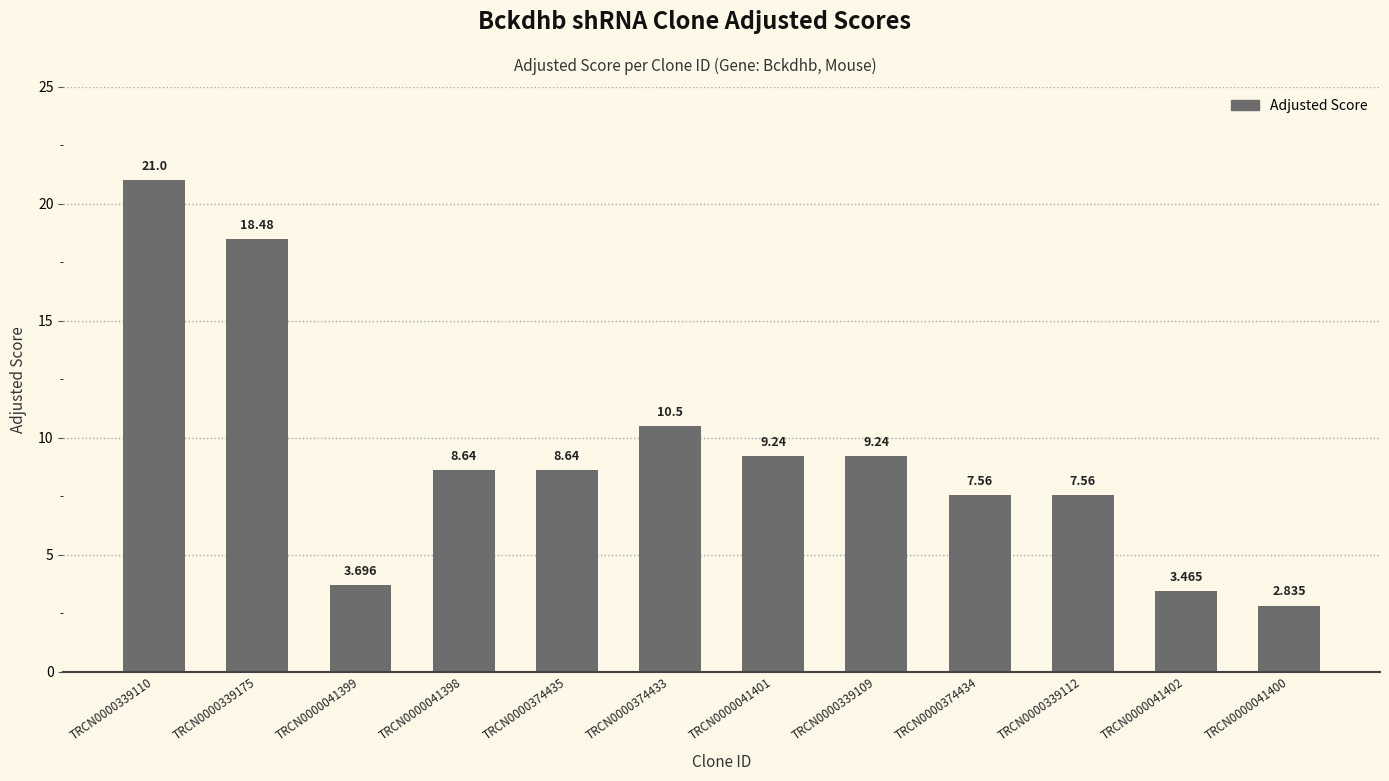

Where is the data nearest to the value 11?

TRCN0000374433